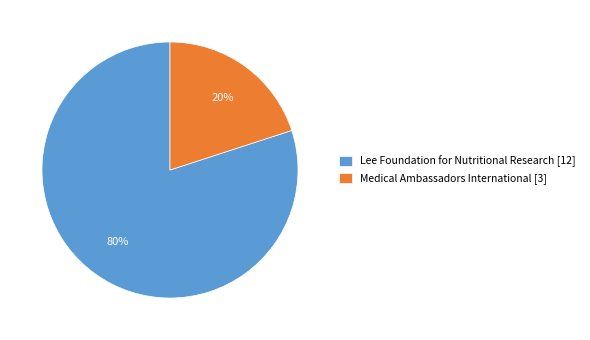

Count the number of slices in the pie.

2